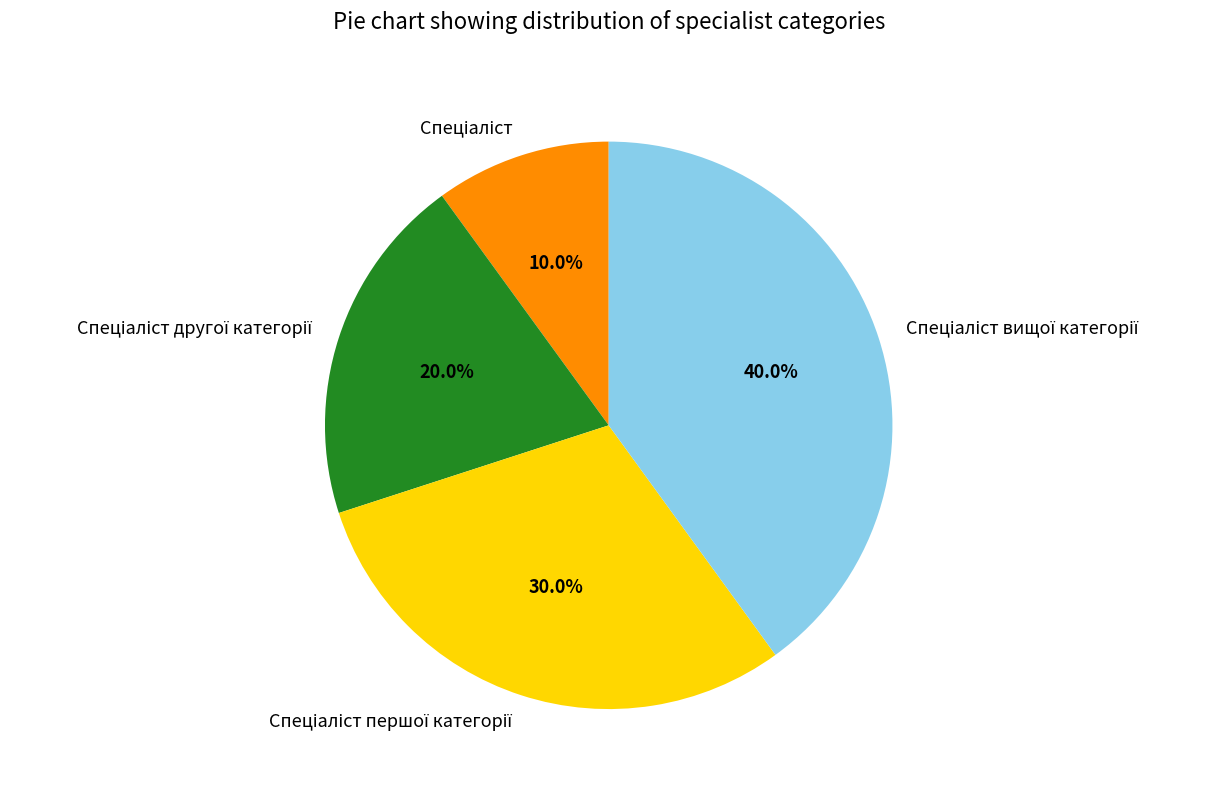

Does any single category account for the majority?

No